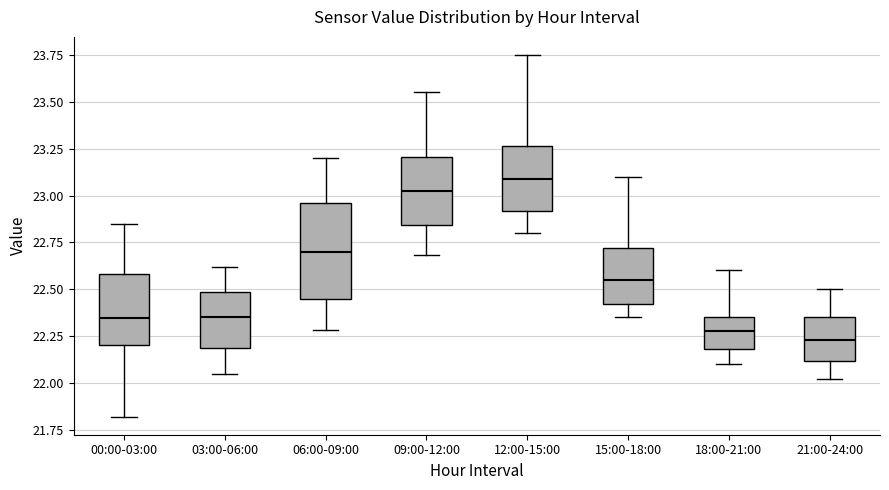

Reading left to right, transcribe this box plot: for each box, give where its median line is, the range the box spans, and where its two whiskers end, as read against the y-axis. The values are not printed on the chart, so give them approximately, as read against the axis.

00:00-03:00: median 22.35, box 22.20 to 22.60, whiskers 21.80 to 22.85
03:00-06:00: median 22.35, box 22.20 to 22.50, whiskers 22.05 to 22.60
06:00-09:00: median 22.70, box 22.45 to 22.95, whiskers 22.30 to 23.20
09:00-12:00: median 23.05, box 22.85 to 23.20, whiskers 22.70 to 23.55
12:00-15:00: median 23.10, box 22.90 to 23.25, whiskers 22.80 to 23.75
15:00-18:00: median 22.55, box 22.40 to 22.70, whiskers 22.35 to 23.10
18:00-21:00: median 22.30, box 22.20 to 22.35, whiskers 22.10 to 22.60
21:00-24:00: median 22.25, box 22.10 to 22.35, whiskers 22.00 to 22.50